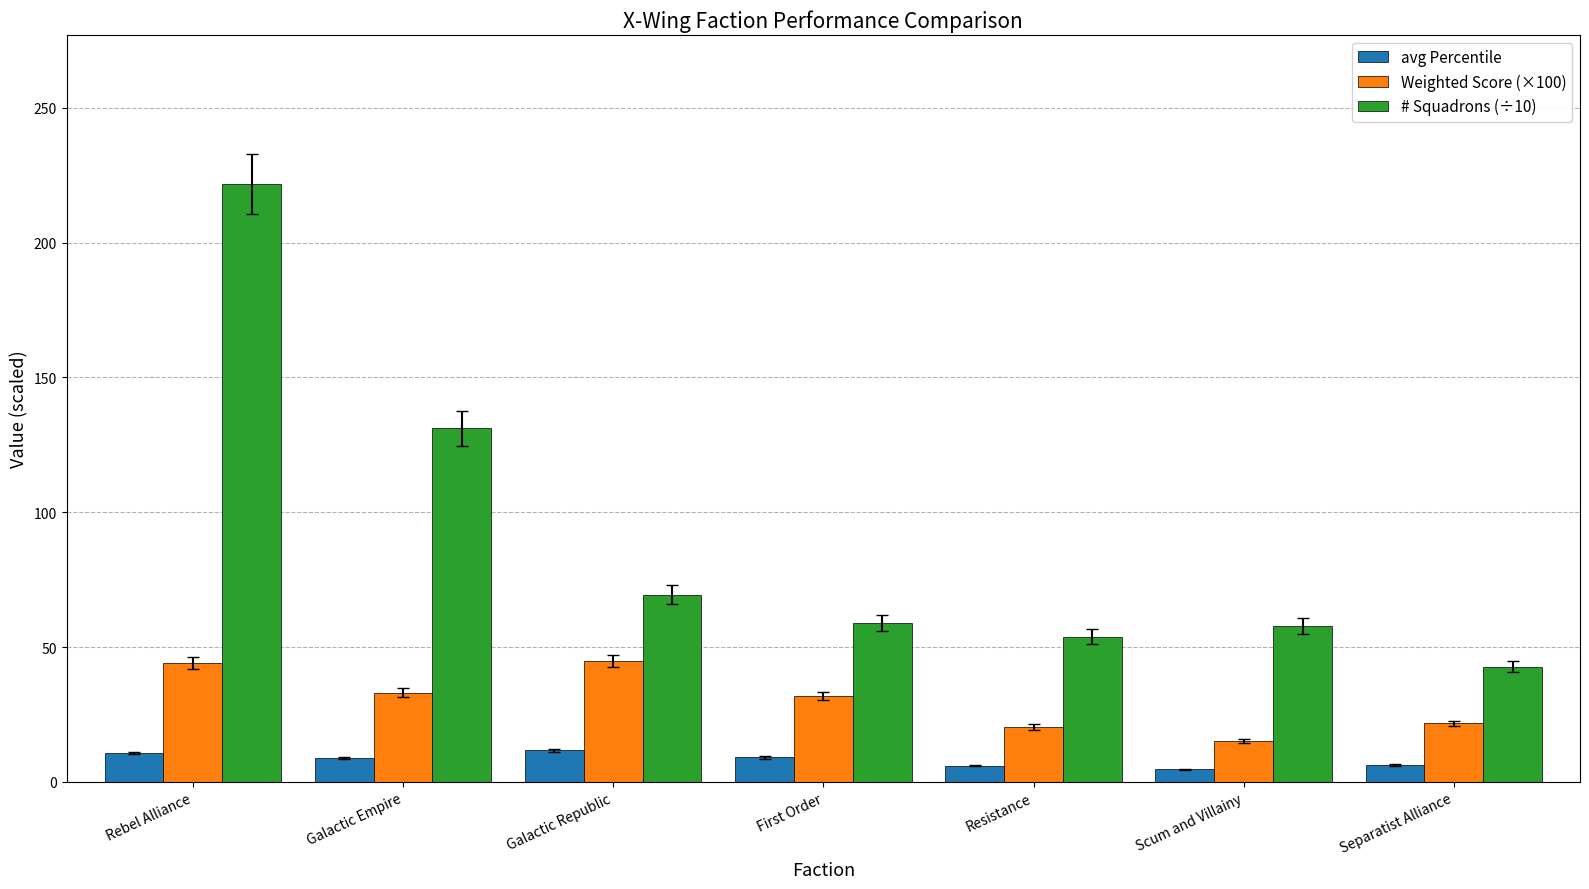

At which label does # Squadrons (÷10) reach its minimum?

Separatist Alliance